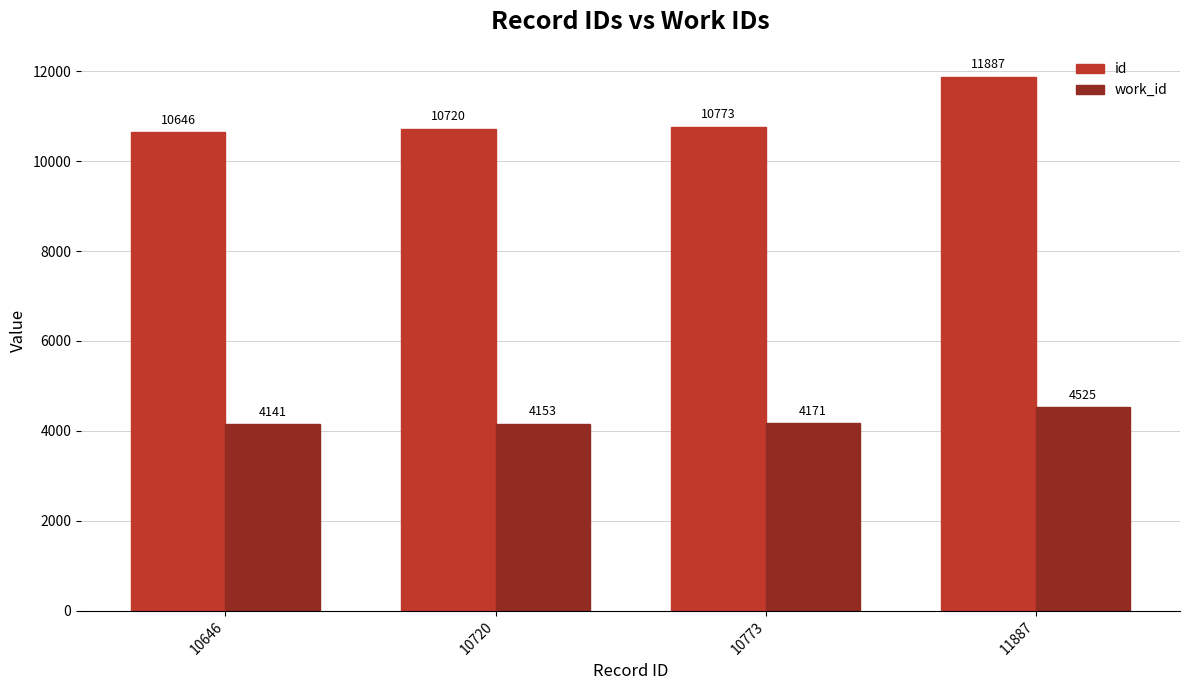

What is the sum of the work_id values at 10720 and 10773?

8324